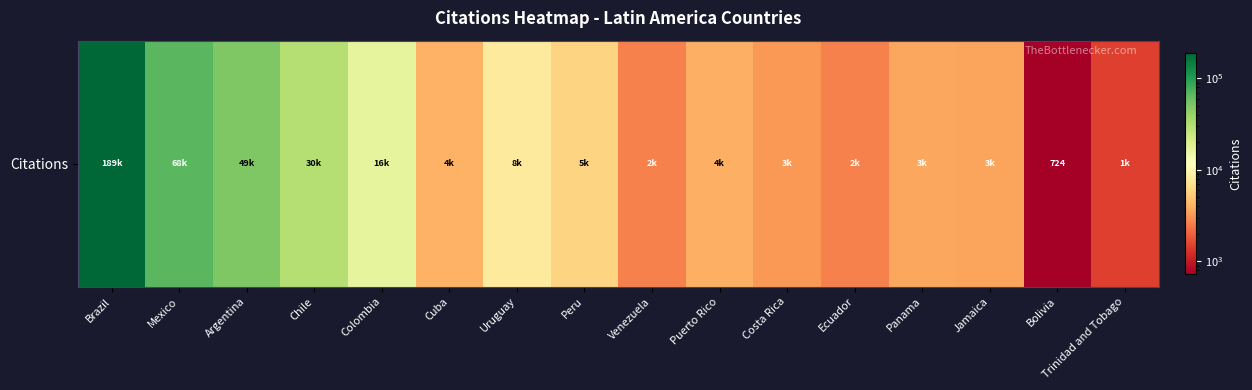

Rank the categories by value from lowest to highest.

Bolivia, Trinidad and Tobago, Venezuela, Ecuador, Costa Rica, Jamaica, Panama, Puerto Rico, Cuba, Peru, Uruguay, Colombia, Chile, Argentina, Mexico, Brazil